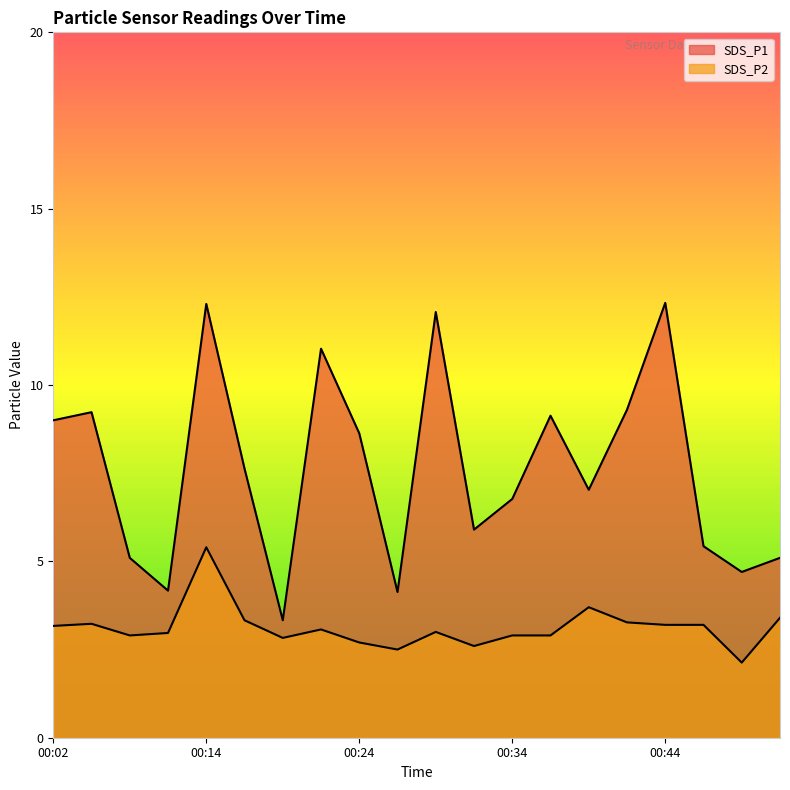

What are all the series names shown in the legend?

SDS_P1, SDS_P2